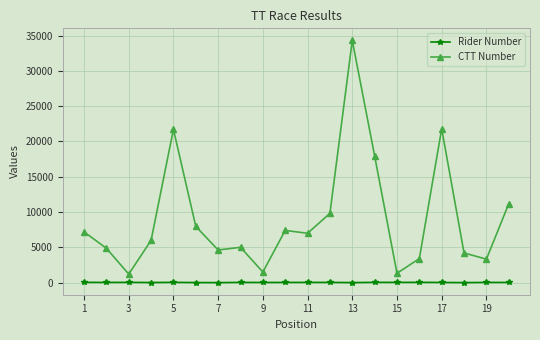

Which series has the largest range (max minus min)?

CTT Number